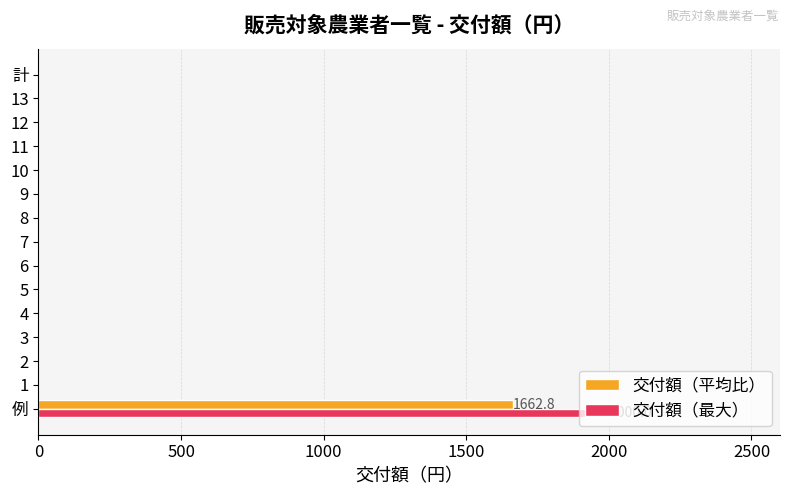

The value of 交付額（最大） at 11 is 0.0. True or false?

True